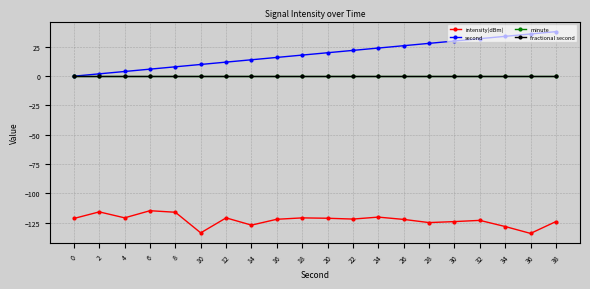

True or false: fractional second and minute intersect in this chart.

False